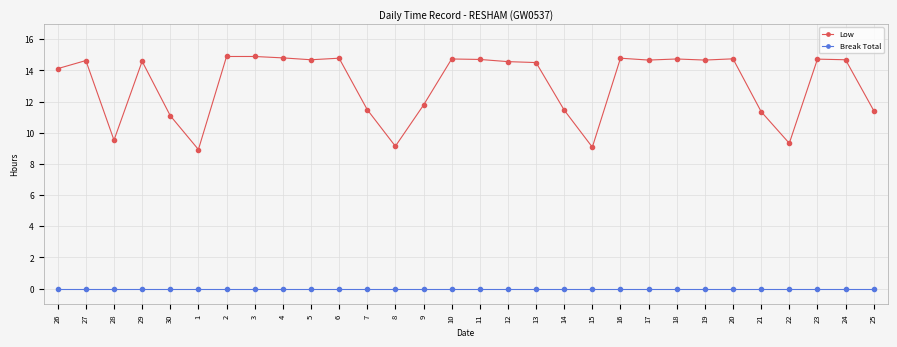

What is the label of the 20th point from the right?

6